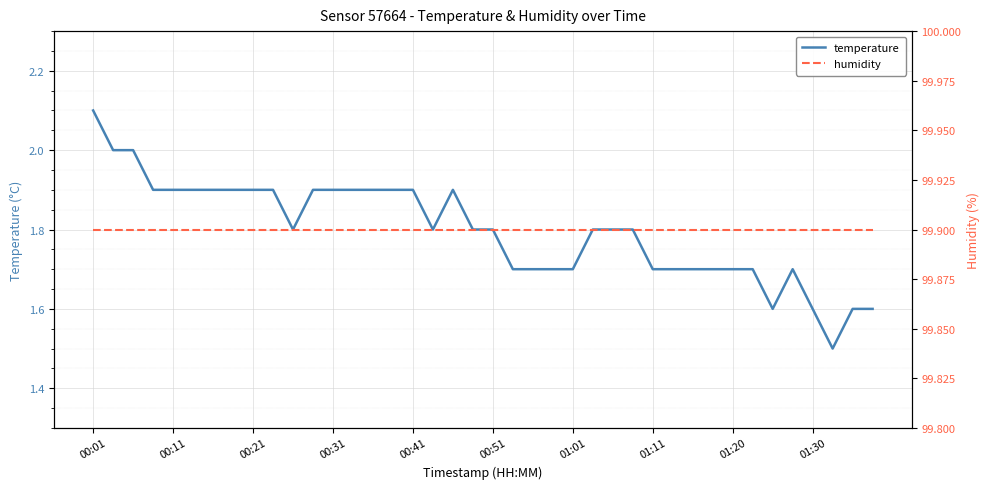

True or false: humidity and temperature cross at least once.

False